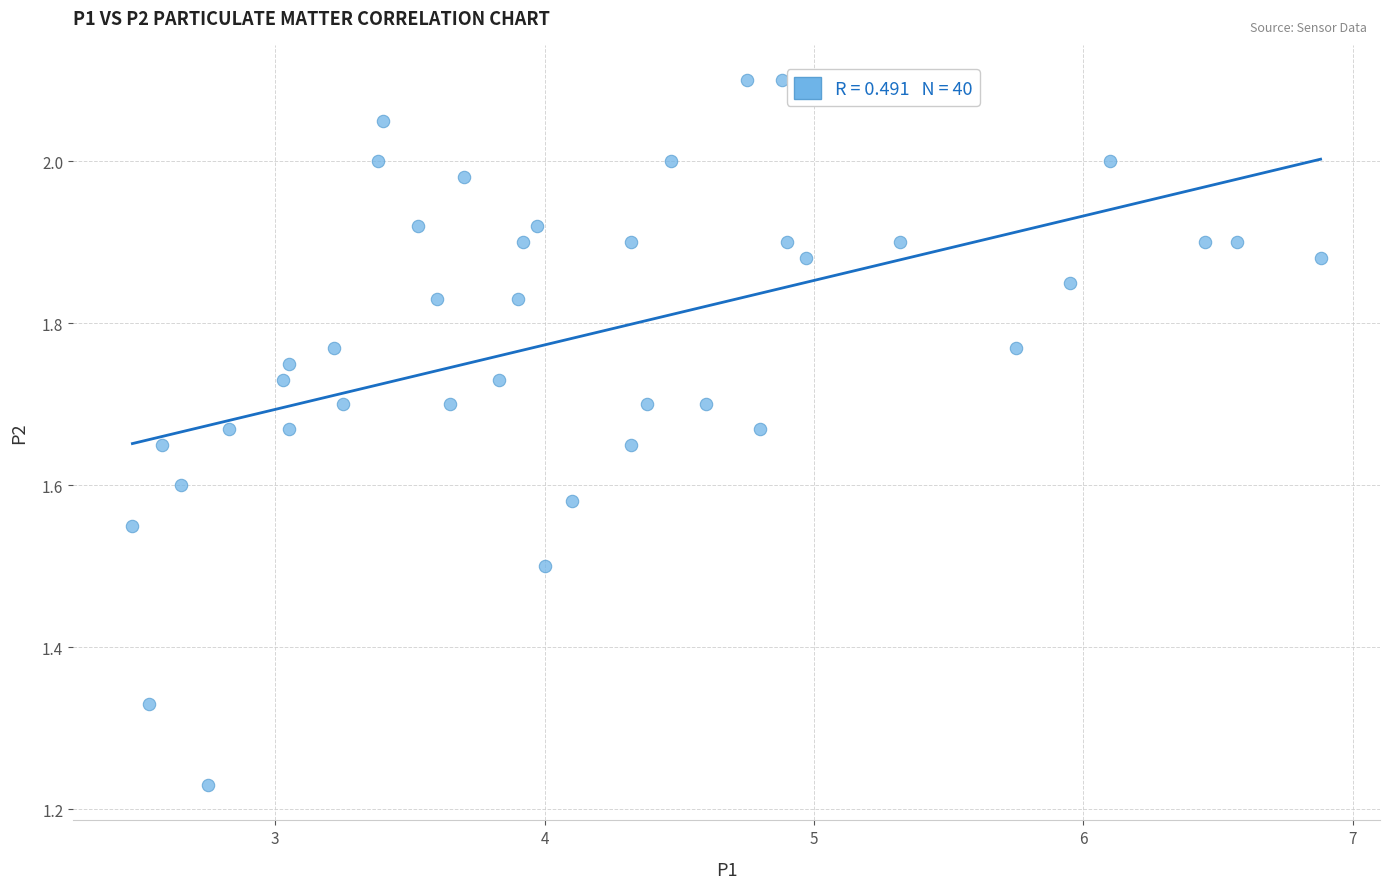

What is the range of Y values (max minus min)?

0.9